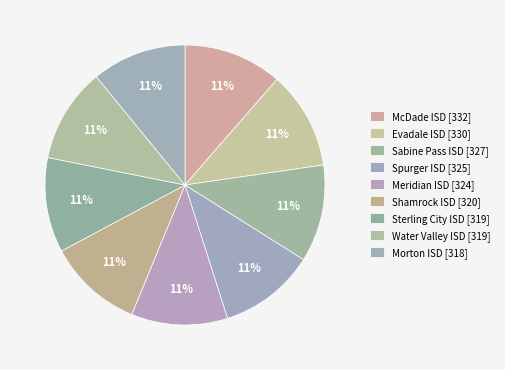

Which has a higher value, Meridian ISD or Water Valley ISD?

Meridian ISD